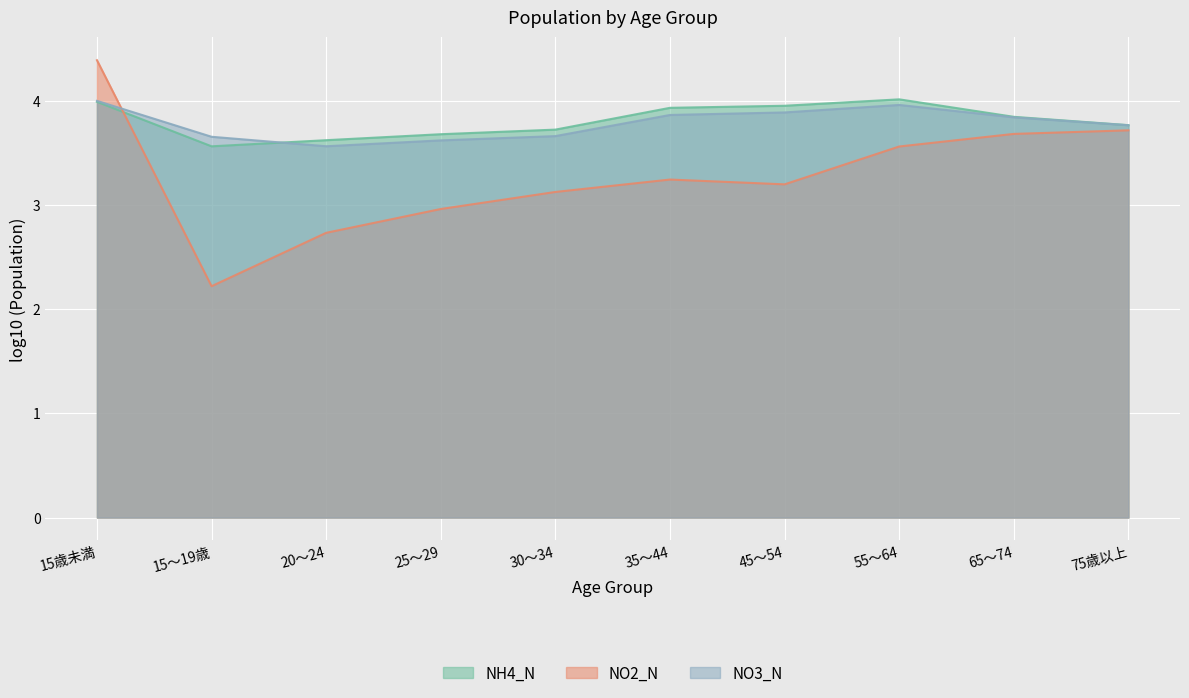

In NH4_N, how many points are lower than both neighbors (excluding endpoints)?

1